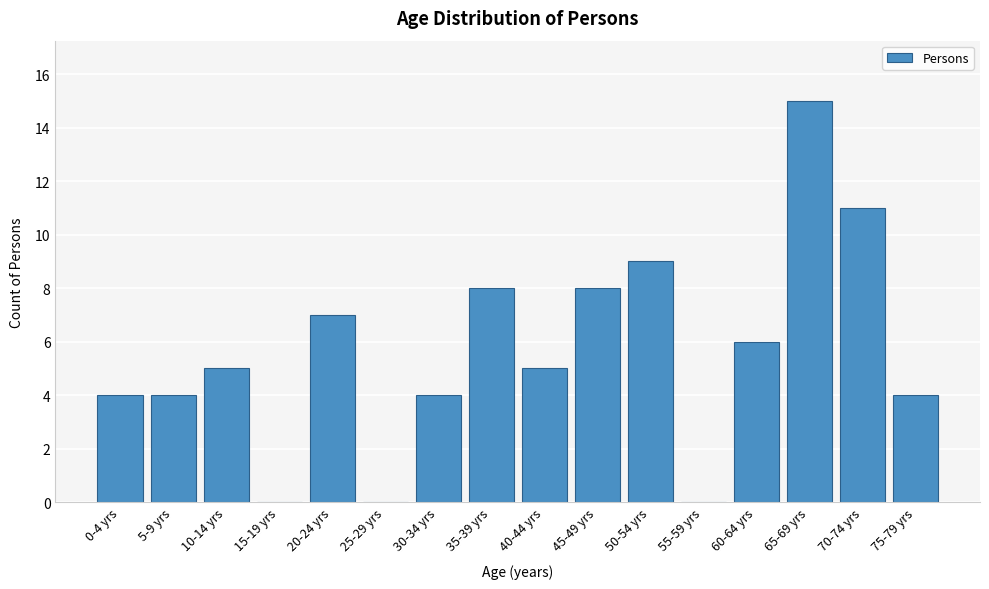

Reading left to right, what are all the values shown in this chart?

0-4 yrs=4	5-9 yrs=4	10-14 yrs=5	15-19 yrs=0	20-24 yrs=7	25-29 yrs=0	30-34 yrs=4	35-39 yrs=8	40-44 yrs=5	45-49 yrs=8	50-54 yrs=9	55-59 yrs=0	60-64 yrs=6	65-69 yrs=15	70-74 yrs=11	75-79 yrs=4